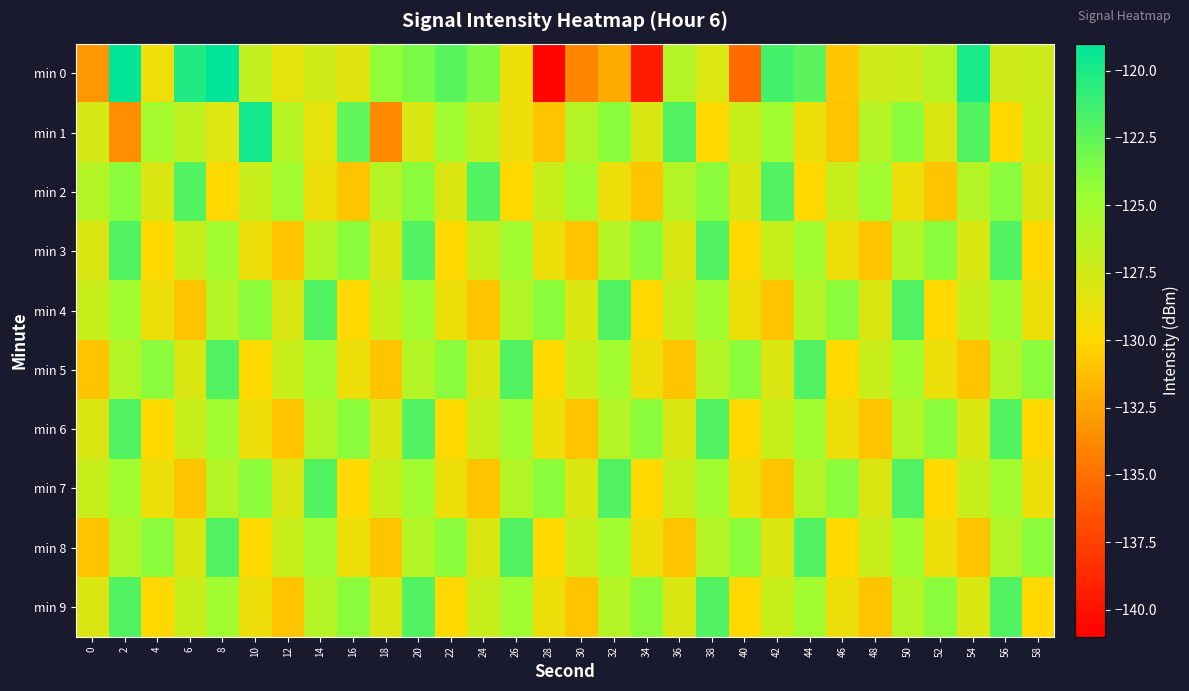

Reading left to right, extract all data points from this chart.

min 0: 0=-133.0	2=-119.1	4=-129.1	6=-120.2	8=-118.9	10=-126.7	12=-128.7	14=-127.4	16=-128.4	18=-124.2	20=-123.4	22=-122.2	24=-123.6	26=-129.0	28=-140.7	30=-133.9	32=-132.2	34=-139.4	36=-126.0	38=-128.1	40=-135.3	42=-121.5	44=-122.3	46=-130.8	48=-127.3	50=-127.2	52=-126.2	54=-119.9	56=-127.3	58=-127.2
min 1: 0=-127.8	2=-133.5	4=-125.1	6=-126.6	8=-128.2	10=-119.7	12=-126.2	14=-128.7	16=-122.5	18=-133.8	20=-128.0	22=-125.0	24=-127.0	26=-129.0	28=-131.0	30=-126.0	32=-124.0	34=-128.0	36=-122.0	38=-130.0	40=-127.0	42=-125.0	44=-129.0	46=-131.0	48=-126.0	50=-124.0	52=-128.0	54=-122.0	56=-130.0	58=-127.0
min 2: 0=-126.0	2=-124.0	4=-128.0	6=-122.0	8=-130.0	10=-127.0	12=-125.0	14=-129.0	16=-131.0	18=-126.0	20=-124.0	22=-128.0	24=-122.0	26=-130.0	28=-127.0	30=-125.0	32=-129.0	34=-131.0	36=-126.0	38=-124.0	40=-128.0	42=-122.0	44=-130.0	46=-127.0	48=-125.0	50=-129.0	52=-131.0	54=-126.0	56=-124.0	58=-128.0
min 3: 0=-128.0	2=-122.0	4=-130.0	6=-127.0	8=-125.0	10=-129.0	12=-131.0	14=-126.0	16=-124.0	18=-128.0	20=-122.0	22=-130.0	24=-127.0	26=-125.0	28=-129.0	30=-131.0	32=-126.0	34=-124.0	36=-128.0	38=-122.0	40=-130.0	42=-127.0	44=-125.0	46=-129.0	48=-131.0	50=-126.0	52=-124.0	54=-128.0	56=-122.0	58=-130.0
min 4: 0=-127.0	2=-125.0	4=-129.0	6=-131.0	8=-126.0	10=-124.0	12=-128.0	14=-122.0	16=-130.0	18=-127.0	20=-125.0	22=-129.0	24=-131.0	26=-126.0	28=-124.0	30=-128.0	32=-122.0	34=-130.0	36=-127.0	38=-125.0	40=-129.0	42=-131.0	44=-126.0	46=-124.0	48=-128.0	50=-122.0	52=-130.0	54=-127.0	56=-125.0	58=-129.0
min 5: 0=-131.0	2=-126.0	4=-124.0	6=-128.0	8=-122.0	10=-130.0	12=-127.0	14=-125.0	16=-129.0	18=-131.0	20=-126.0	22=-124.0	24=-128.0	26=-122.0	28=-130.0	30=-127.0	32=-125.0	34=-129.0	36=-131.0	38=-126.0	40=-124.0	42=-128.0	44=-122.0	46=-130.0	48=-127.0	50=-125.0	52=-129.0	54=-131.0	56=-126.0	58=-124.0
min 6: 0=-128.0	2=-122.0	4=-130.0	6=-127.0	8=-125.0	10=-129.0	12=-131.0	14=-126.0	16=-124.0	18=-128.0	20=-122.0	22=-130.0	24=-127.0	26=-125.0	28=-129.0	30=-131.0	32=-126.0	34=-124.0	36=-128.0	38=-122.0	40=-130.0	42=-127.0	44=-125.0	46=-129.0	48=-131.0	50=-126.0	52=-124.0	54=-128.0	56=-122.0	58=-130.0
min 7: 0=-127.0	2=-125.0	4=-129.0	6=-131.0	8=-126.0	10=-124.0	12=-128.0	14=-122.0	16=-130.0	18=-127.0	20=-125.0	22=-129.0	24=-131.0	26=-126.0	28=-124.0	30=-128.0	32=-122.0	34=-130.0	36=-127.0	38=-125.0	40=-129.0	42=-131.0	44=-126.0	46=-124.0	48=-128.0	50=-122.0	52=-130.0	54=-127.0	56=-125.0	58=-129.0
min 8: 0=-131.0	2=-126.0	4=-124.0	6=-128.0	8=-122.0	10=-130.0	12=-127.0	14=-125.0	16=-129.0	18=-131.0	20=-126.0	22=-124.0	24=-128.0	26=-122.0	28=-130.0	30=-127.0	32=-125.0	34=-129.0	36=-131.0	38=-126.0	40=-124.0	42=-128.0	44=-122.0	46=-130.0	48=-127.0	50=-125.0	52=-129.0	54=-131.0	56=-126.0	58=-124.0
min 9: 0=-128.0	2=-122.0	4=-130.0	6=-127.0	8=-125.0	10=-129.0	12=-131.0	14=-126.0	16=-124.0	18=-128.0	20=-122.0	22=-130.0	24=-127.0	26=-125.0	28=-129.0	30=-131.0	32=-126.0	34=-124.0	36=-128.0	38=-122.0	40=-130.0	42=-127.0	44=-125.0	46=-129.0	48=-131.0	50=-126.0	52=-124.0	54=-128.0	56=-122.0	58=-130.0